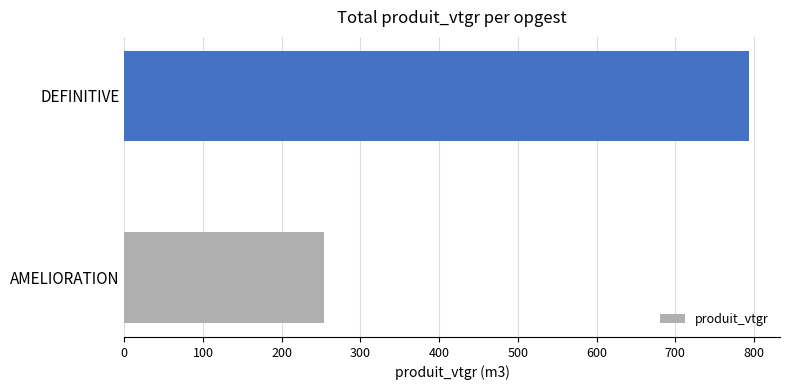

Which label corresponds to the largest value in the chart?

DEFINITIVE